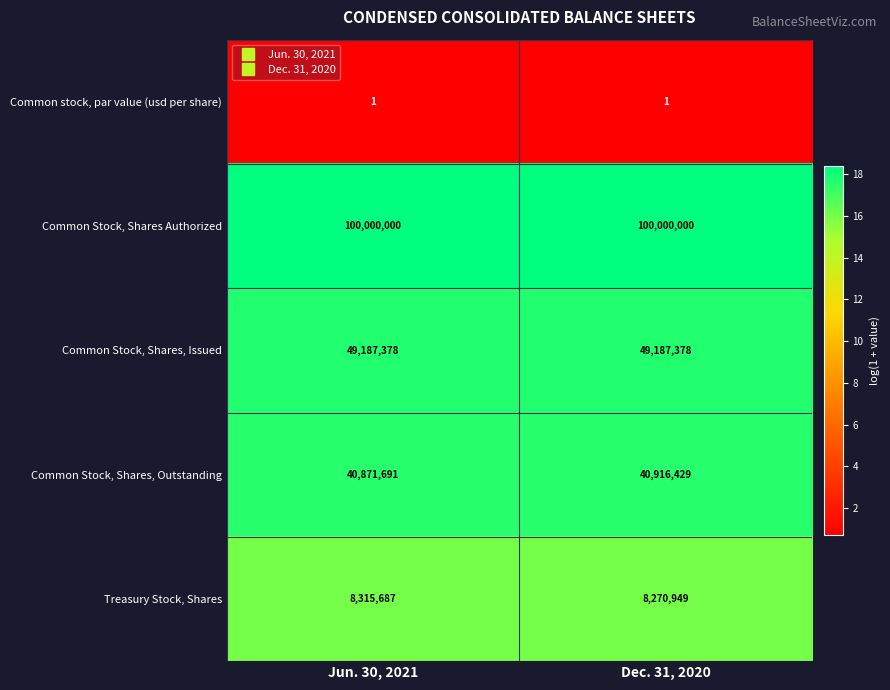

What is the spread (max minus min) of values at Dec. 31, 2020?

99999999